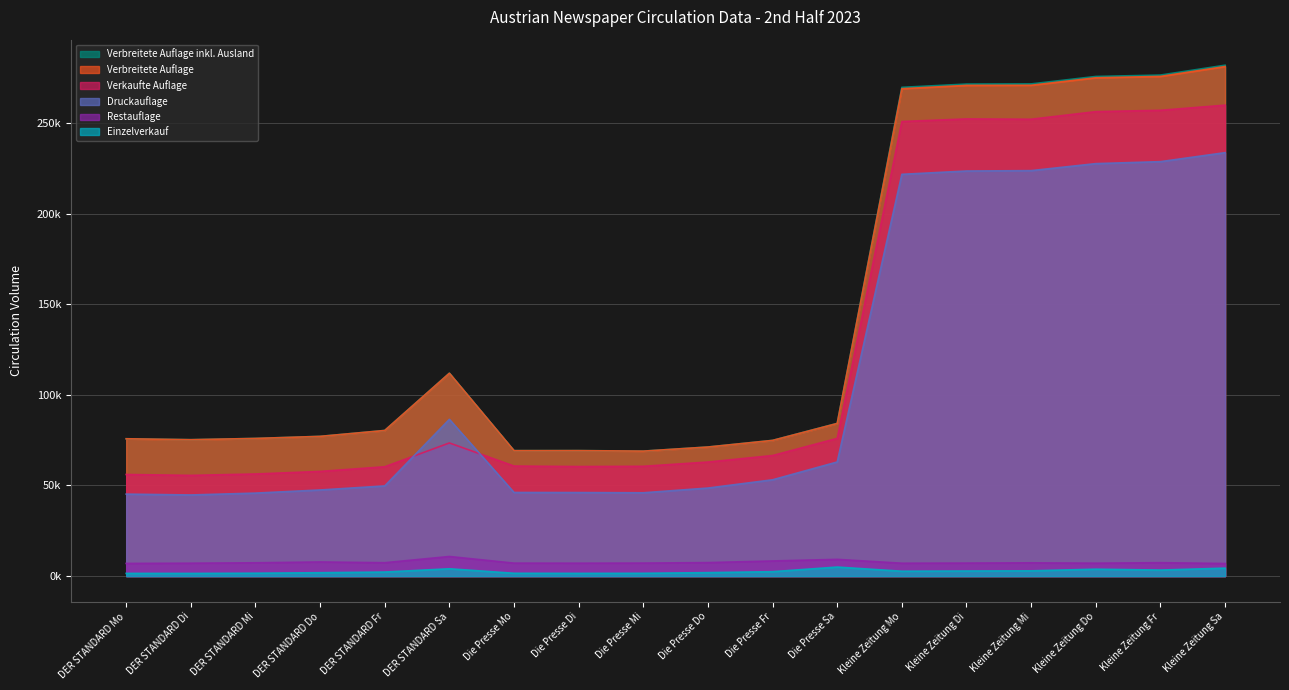

The Verkaufte Auflage series shows 139781 at Kleine Zeitung Di. True or false?

False